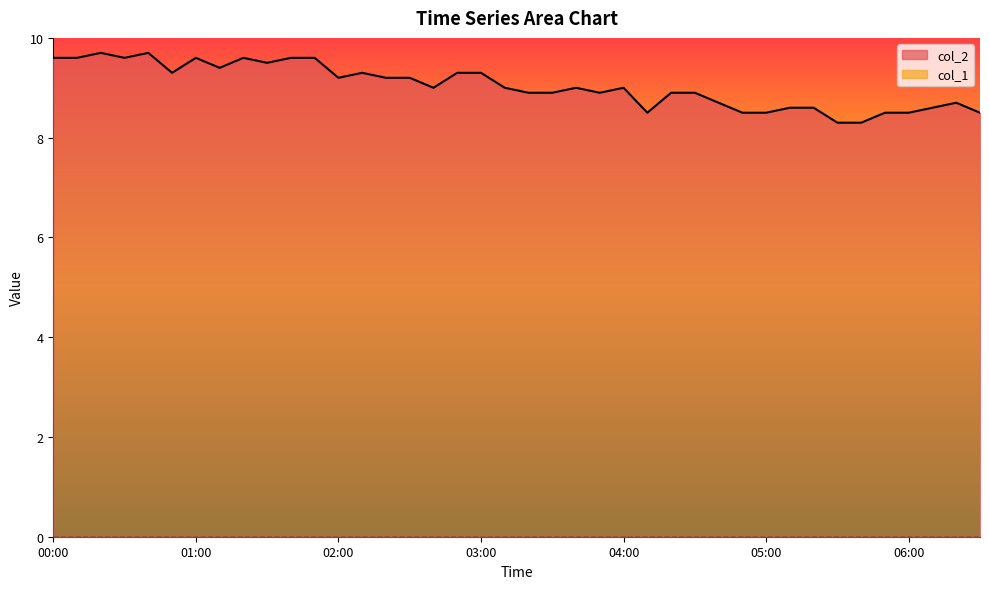

Rank the categories by value from lowest to highest.

05:30, 05:40, 04:10, 04:50, 05:00, 05:50, 06:00, 06:30, 05:10, 05:20, 06:10, 04:40, 06:20, 03:20, 03:30, 03:50, 04:20, 04:30, 02:40, 03:10, 03:40, 04:00, 02:00, 02:20, 02:30, 00:50, 02:10, 02:50, 03:00, 01:10, 01:30, 00:00, 00:10, 00:30, 01:00, 01:20, 01:40, 01:50, 00:20, 00:40